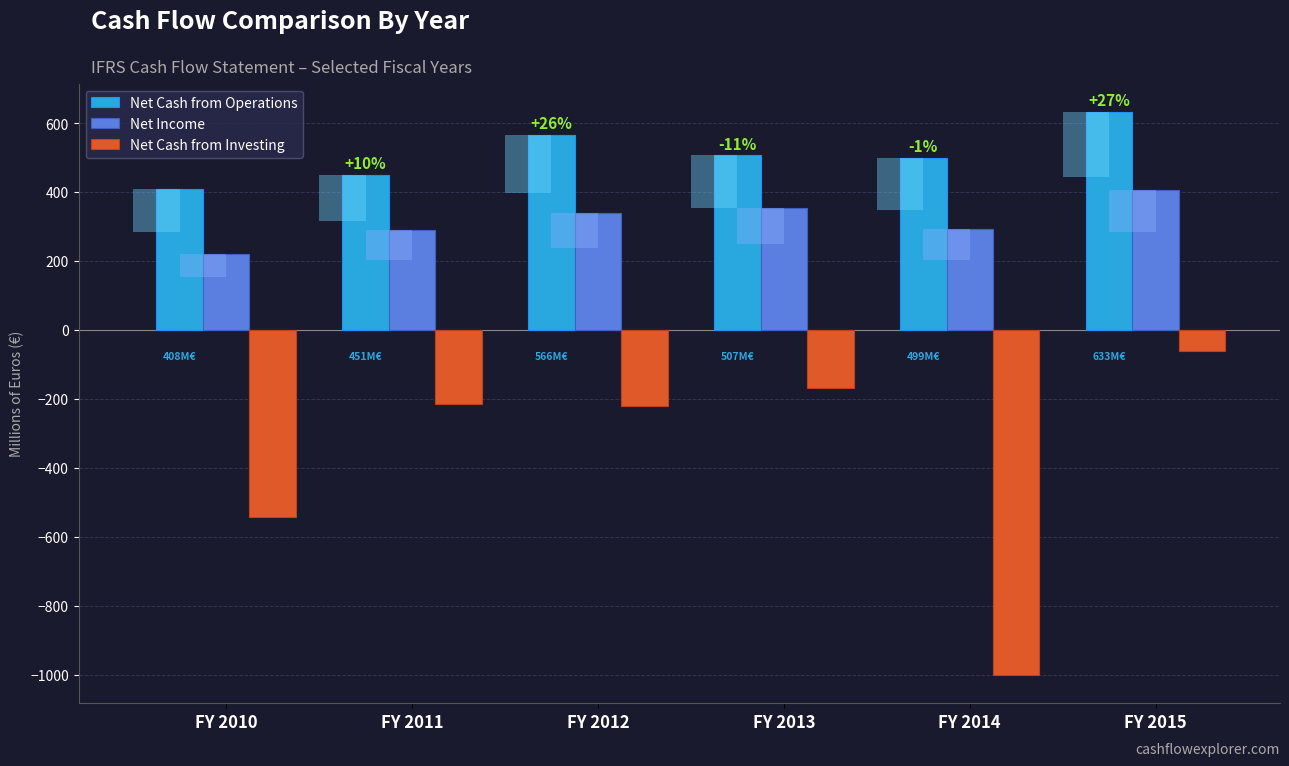

Reading right to left, extract all data points from this chart.

Net Cash from Operations: FY 2015=633.3	FY 2014=499.5	FY 2013=506.8	FY 2012=566.3	FY 2011=450.9	FY 2010=408.3
Net Income: FY 2015=406.0	FY 2014=292.5	FY 2013=355.2	FY 2012=338.8	FY 2011=290.5	FY 2010=220.6
Net Cash from Investing: FY 2015=-60.5	FY 2014=-1000.9	FY 2013=-168.6	FY 2012=-218.8	FY 2011=-214.9	FY 2010=-541.4